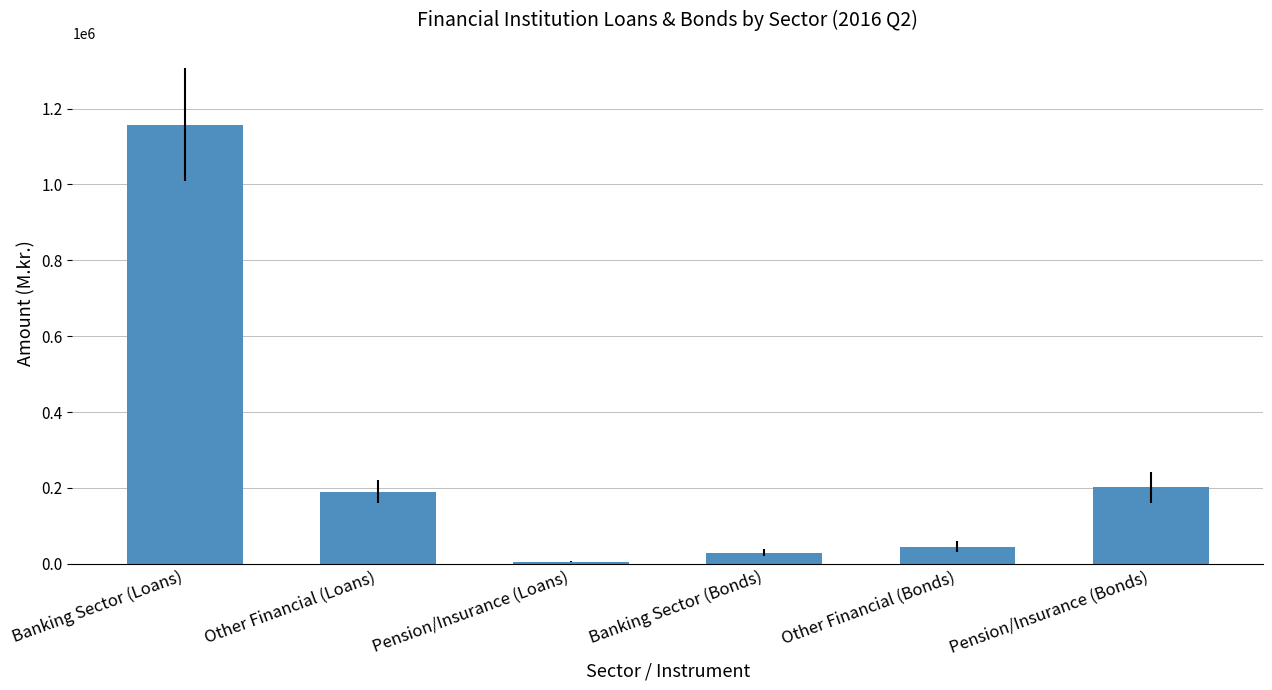

At which label is the value closest to 582113?

Pension/Insurance (Bonds)